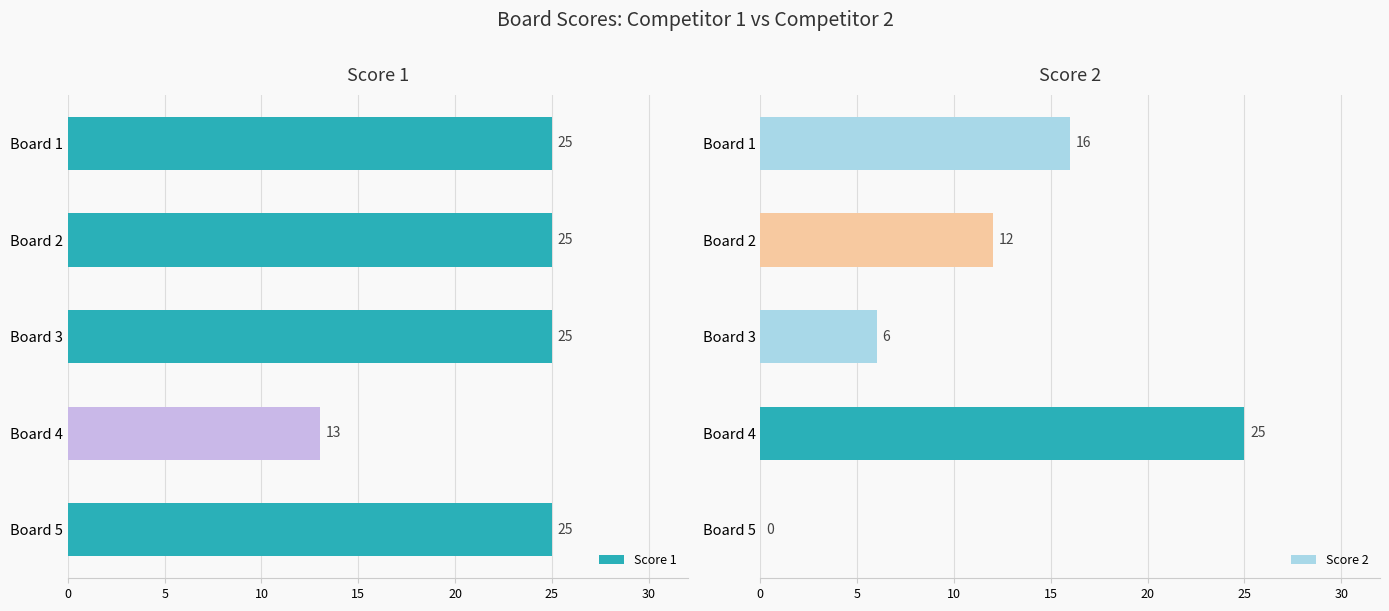

What is the lowest value of the Score 1 series?

13